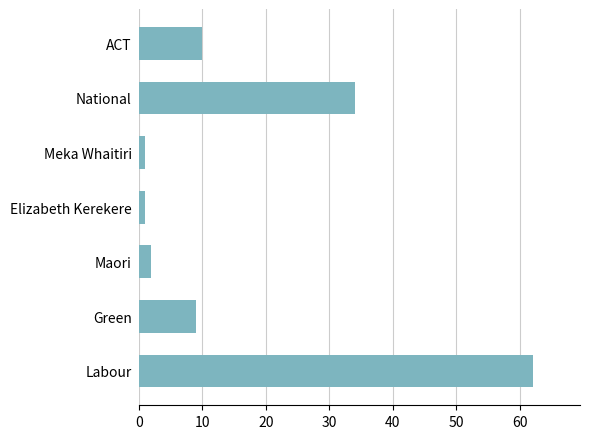

How many values are below 9?

3